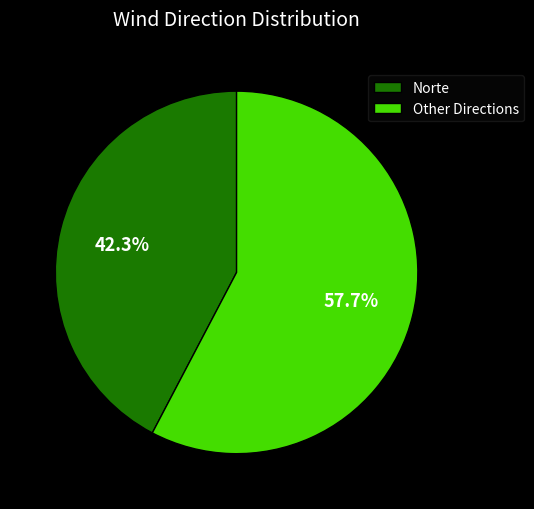

Combined, what portion of the pie is Norte and Other Directions?

100.0%